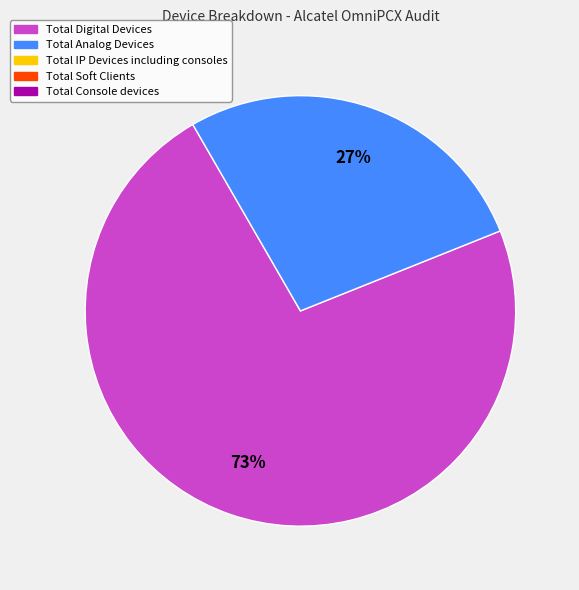

Does any single category account for the majority?

Yes